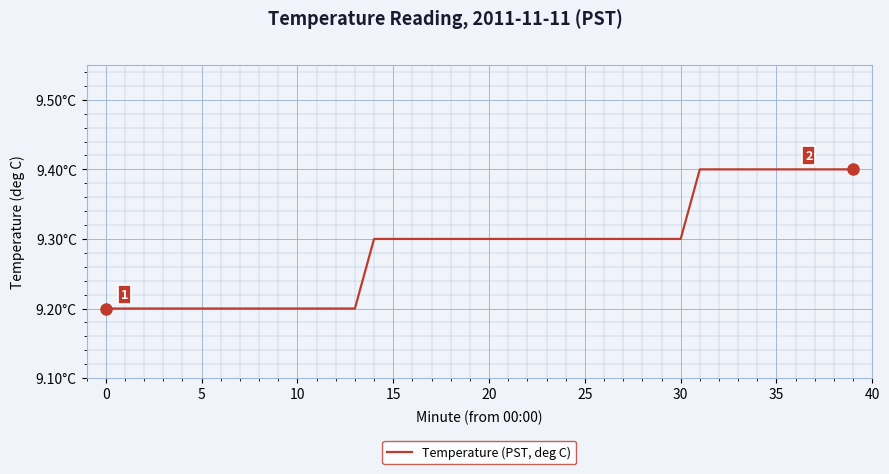

Is this an area chart (filled region under the line)?

No